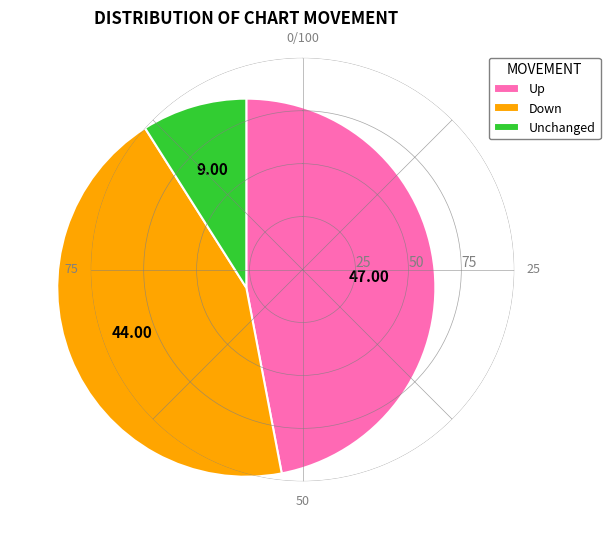

Does Unchanged account for over 50% of the chart?

No